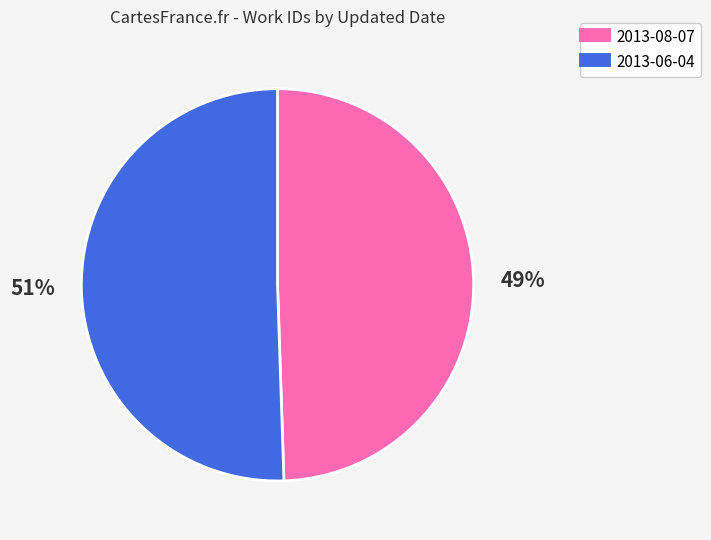

How many slices are in this pie chart?

2